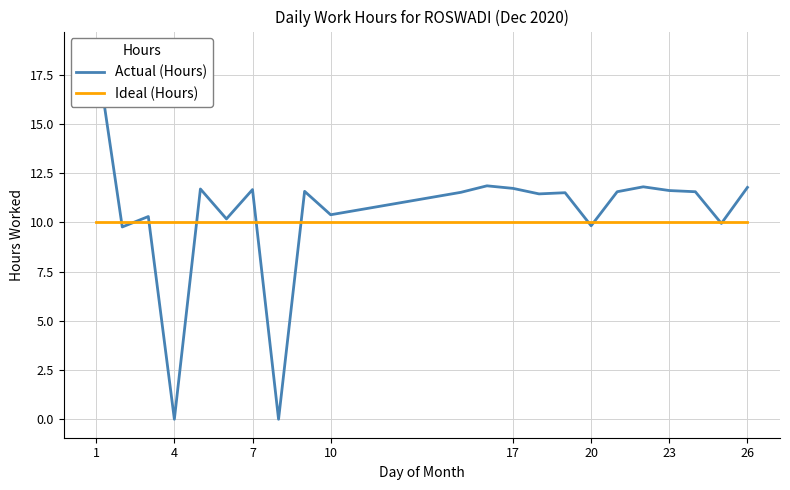

True or false: Actual (Hours) has more than 1 interior local peaks.

True